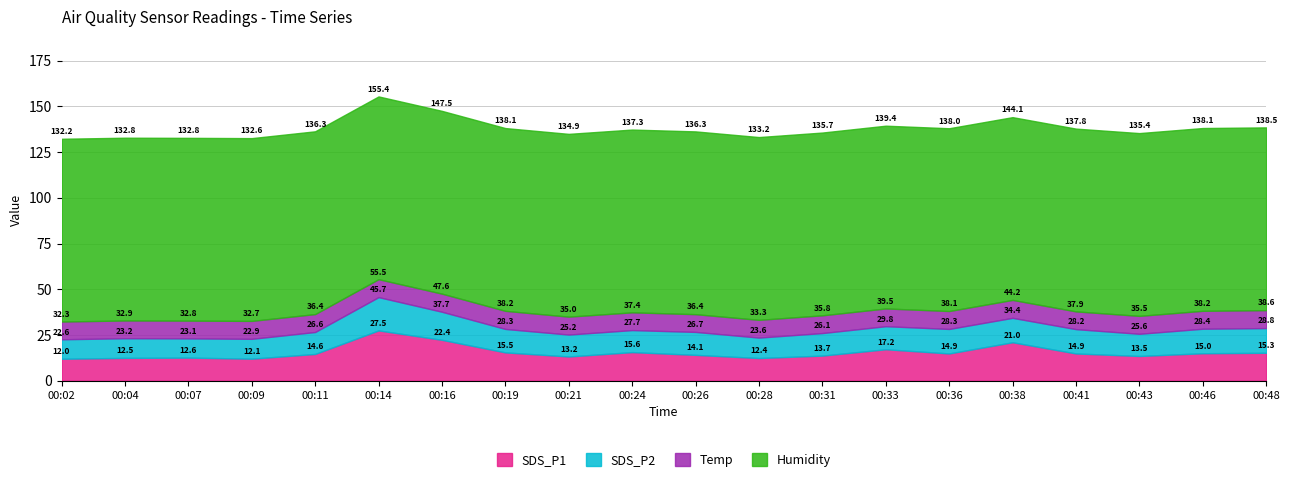

What is the spread (max minus min) of values at 00:46?

90.1